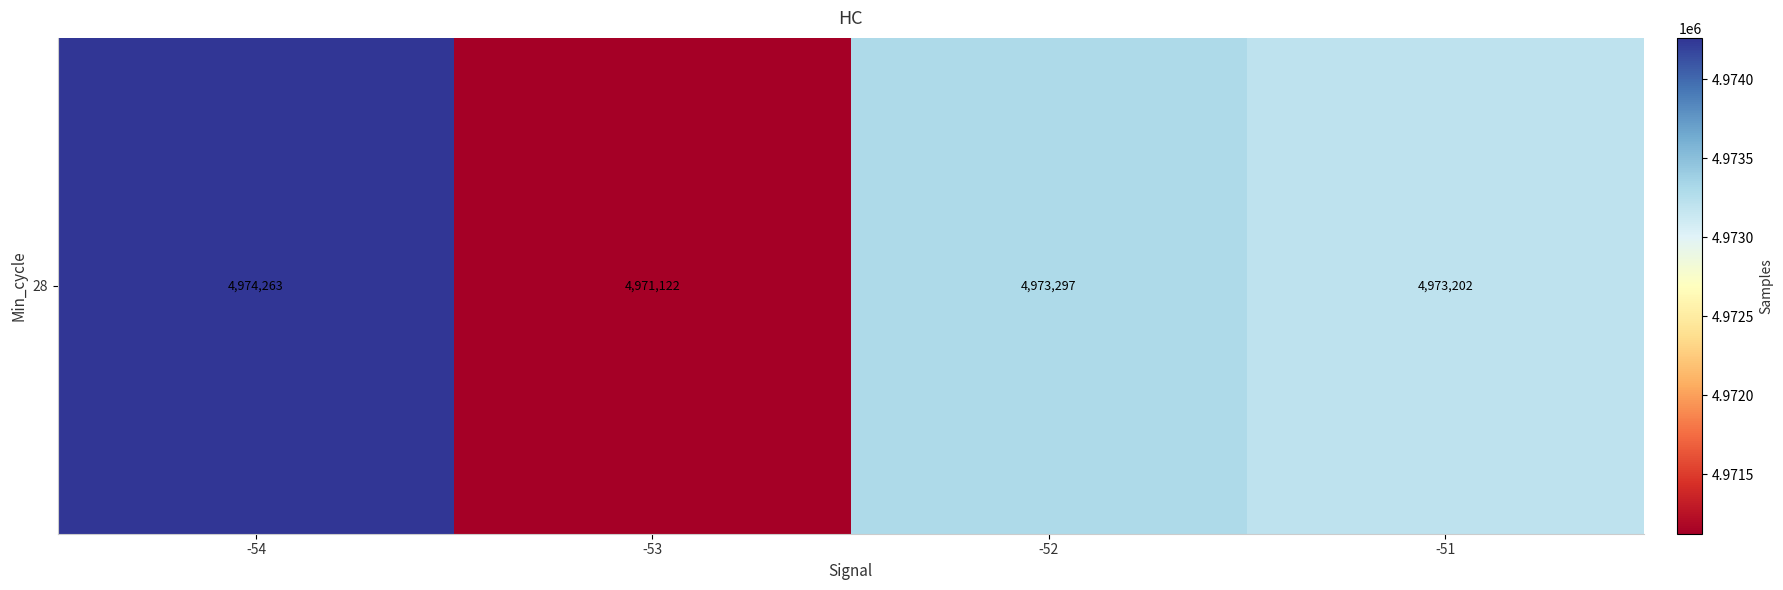

What is the difference between the maximum and second lowest values?

1061.1